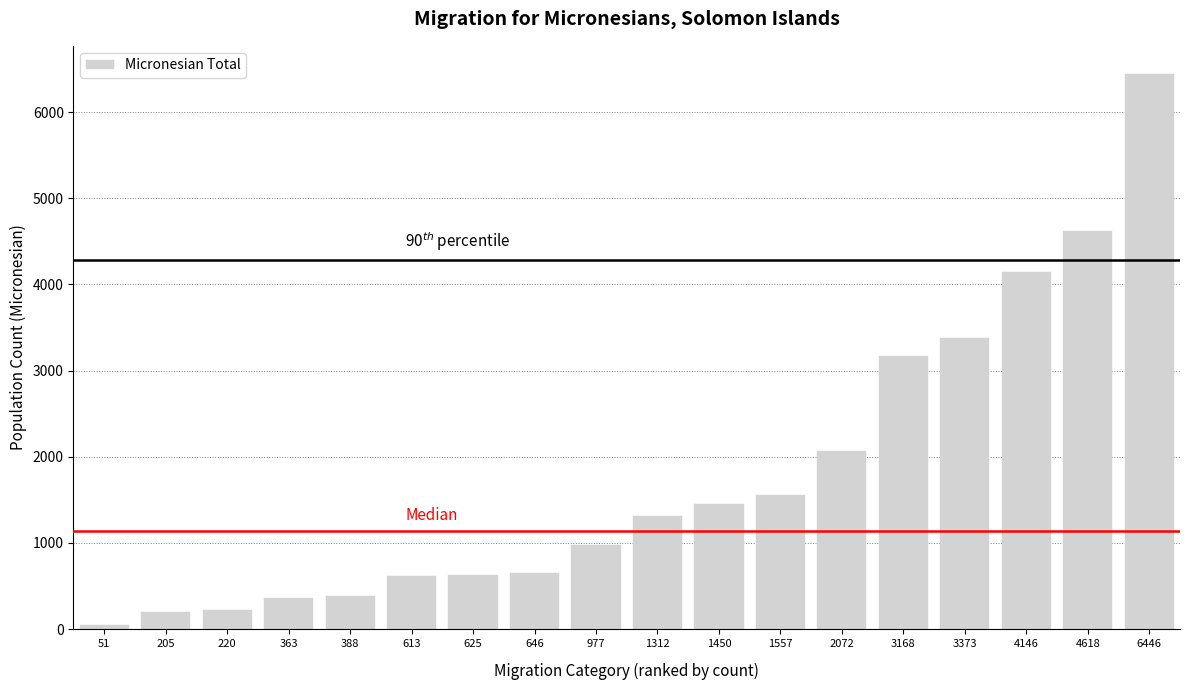

The value at 388 is 117. True or false?

False